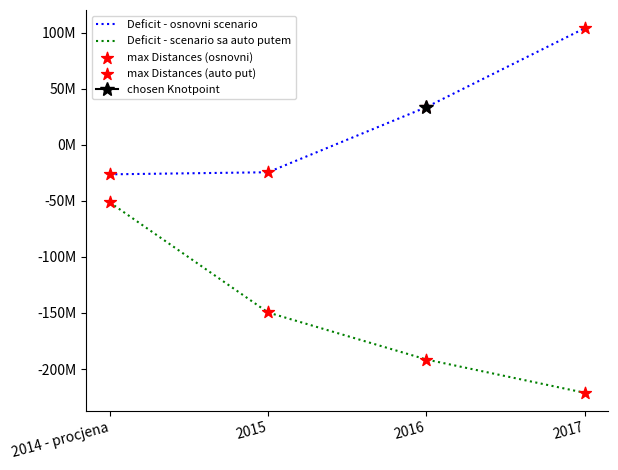

At which category is the sum across all series the highest?

2014 - procjena